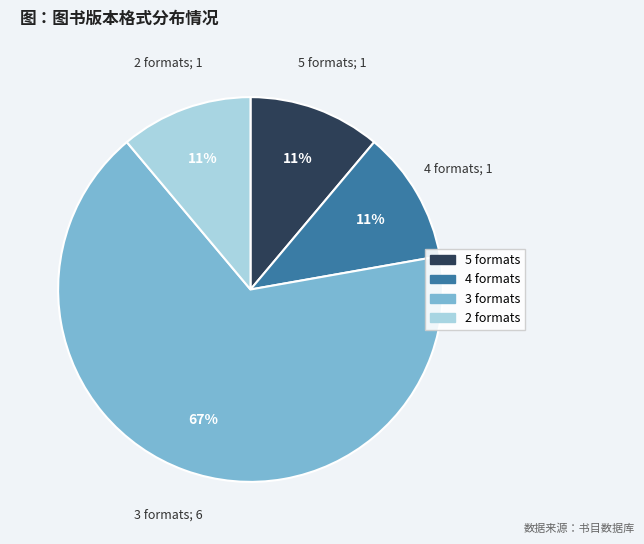

Does any single category account for the majority?

Yes